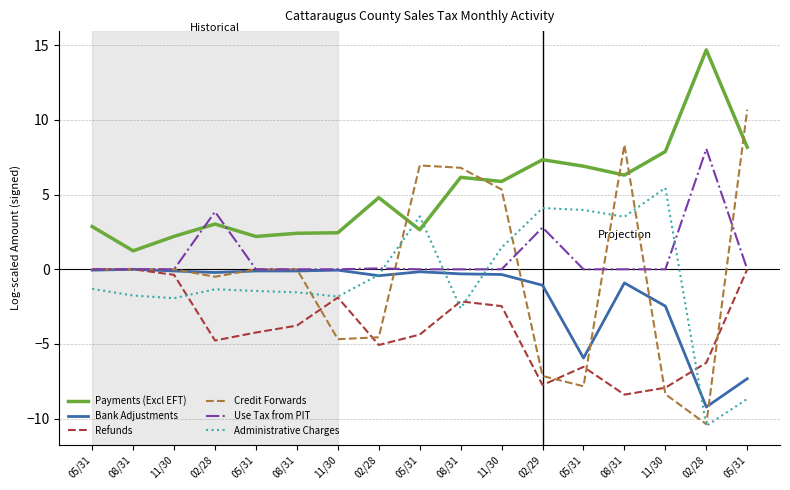

What is the label of the 13th point from the left?

05/31